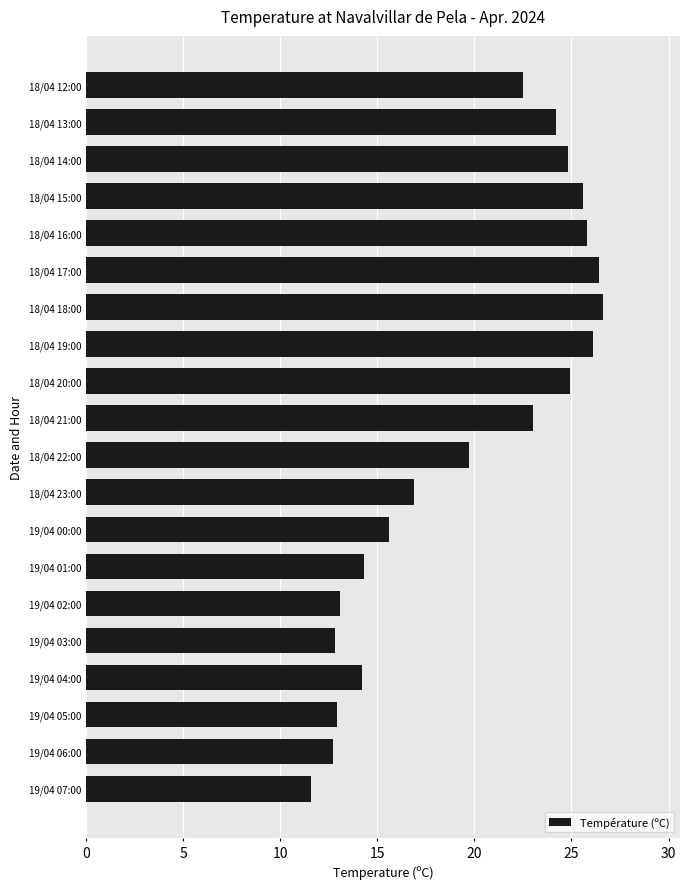

The value at 18/04 16:00 is 25.8. True or false?

True